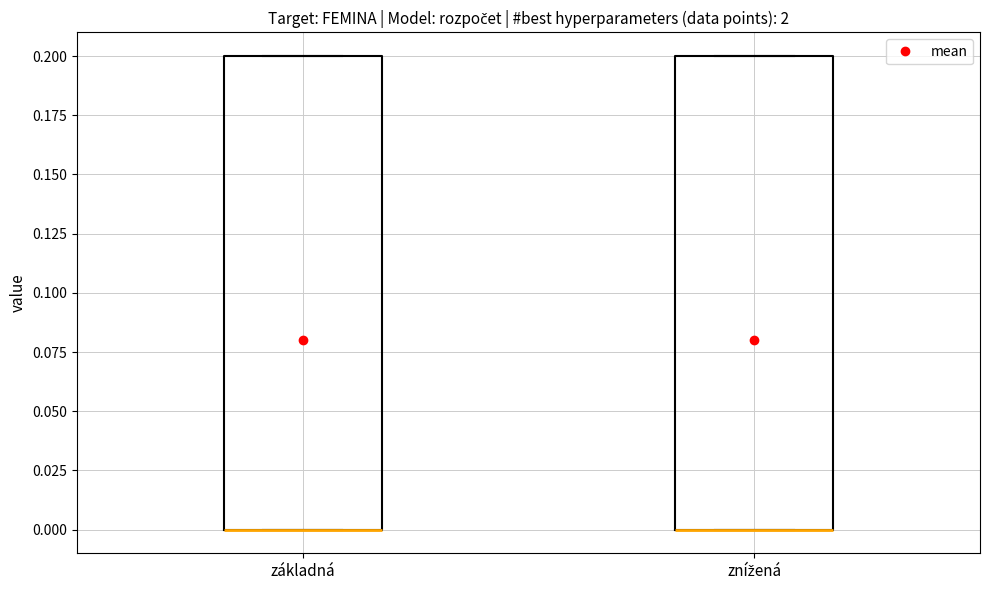

Reading left to right, transcribe this box plot: for each box, give where its median line is, the range the box spans, and where its two whiskers end, as read against the y-axis. The values are not printed on the chart, so give them approximately, as read against the axis.

základná: median 0.0 (drawn on the box's lower edge), box 0.0 to 0.2, whiskers 0.0 to 0.2
znížená: median 0.0 (drawn on the box's lower edge), box 0.0 to 0.2, whiskers 0.0 to 0.2